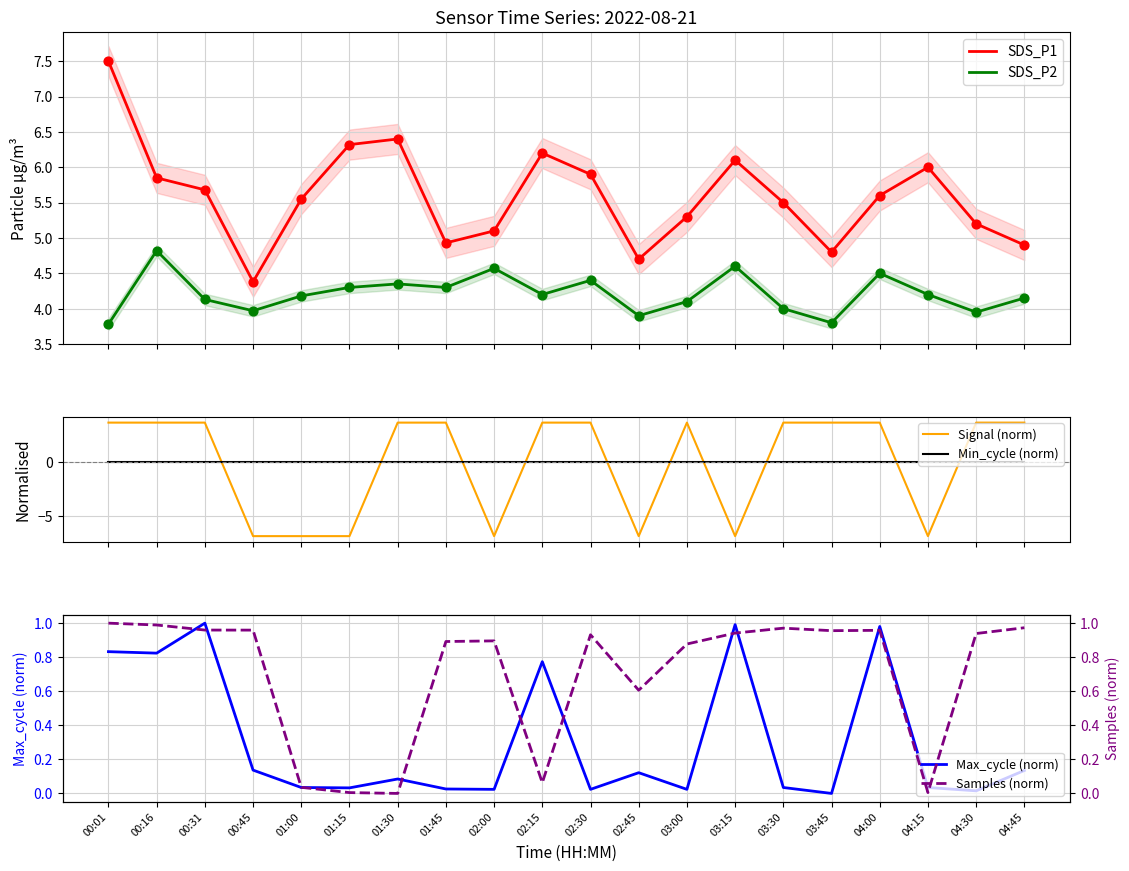

Which series reaches the minimum Y coordinate?

Signal (norm)